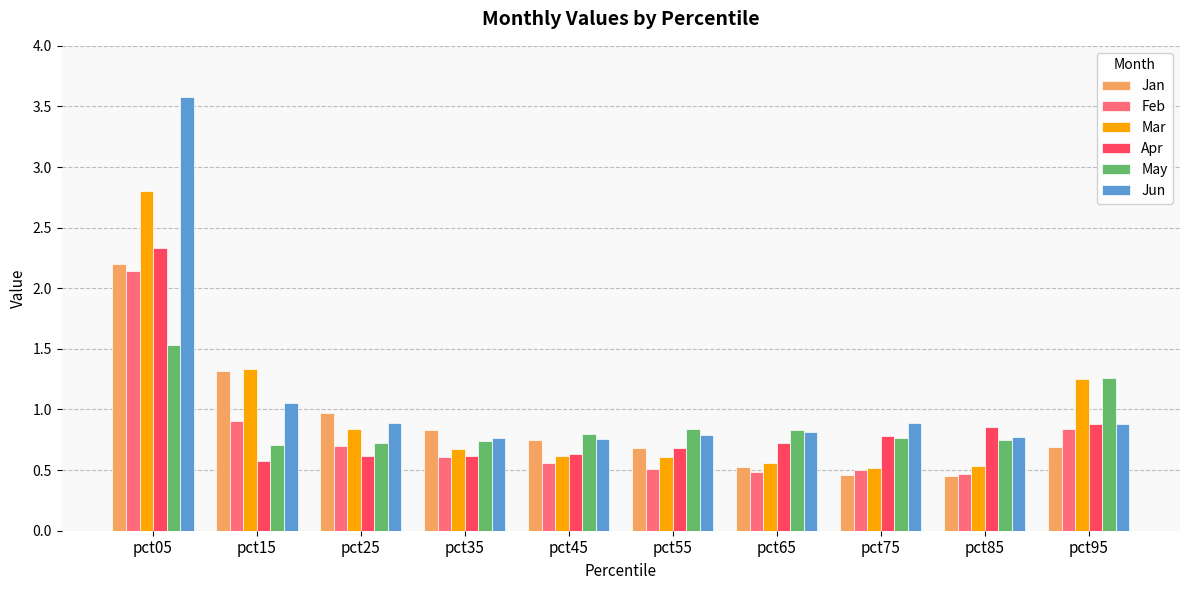

What is the difference between the highest and lowest values at pct85?

0.4